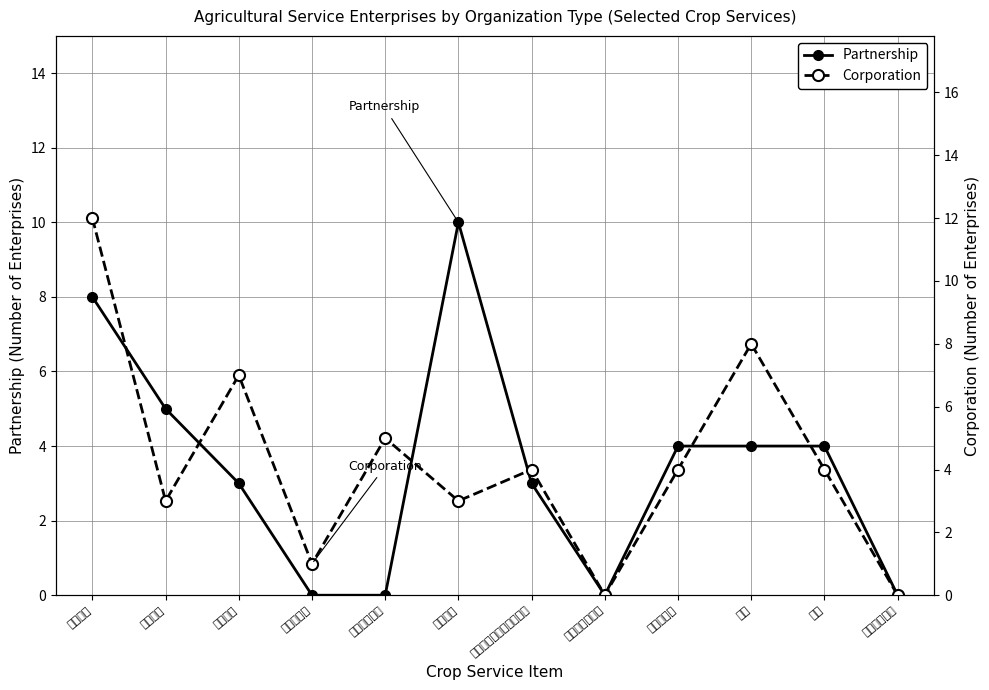

What is the label of the 9th point from the right?

菇菌種培育